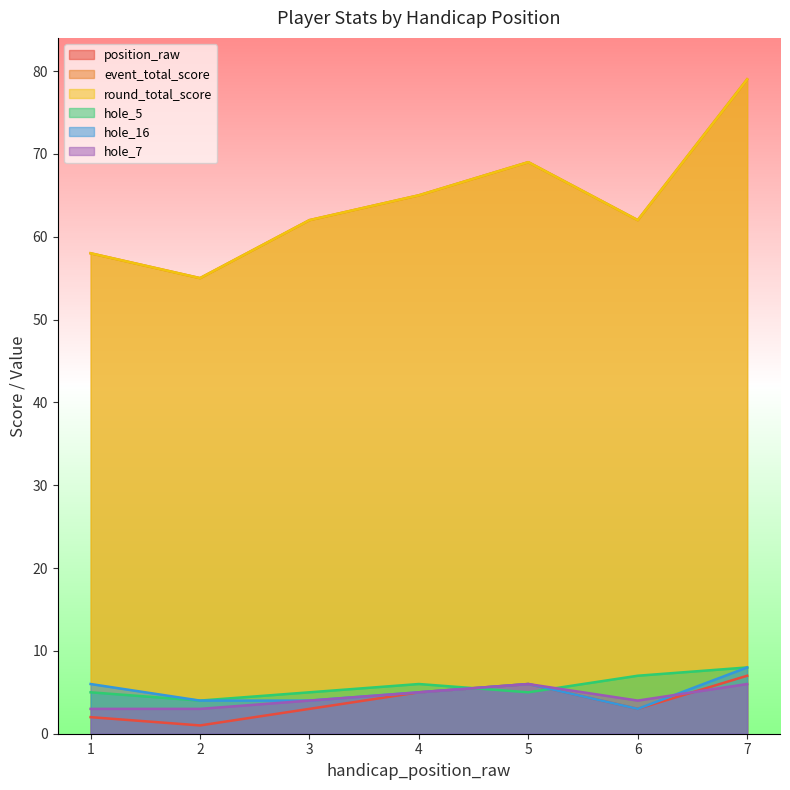

How many data points in hole_16 are less than 5?

3